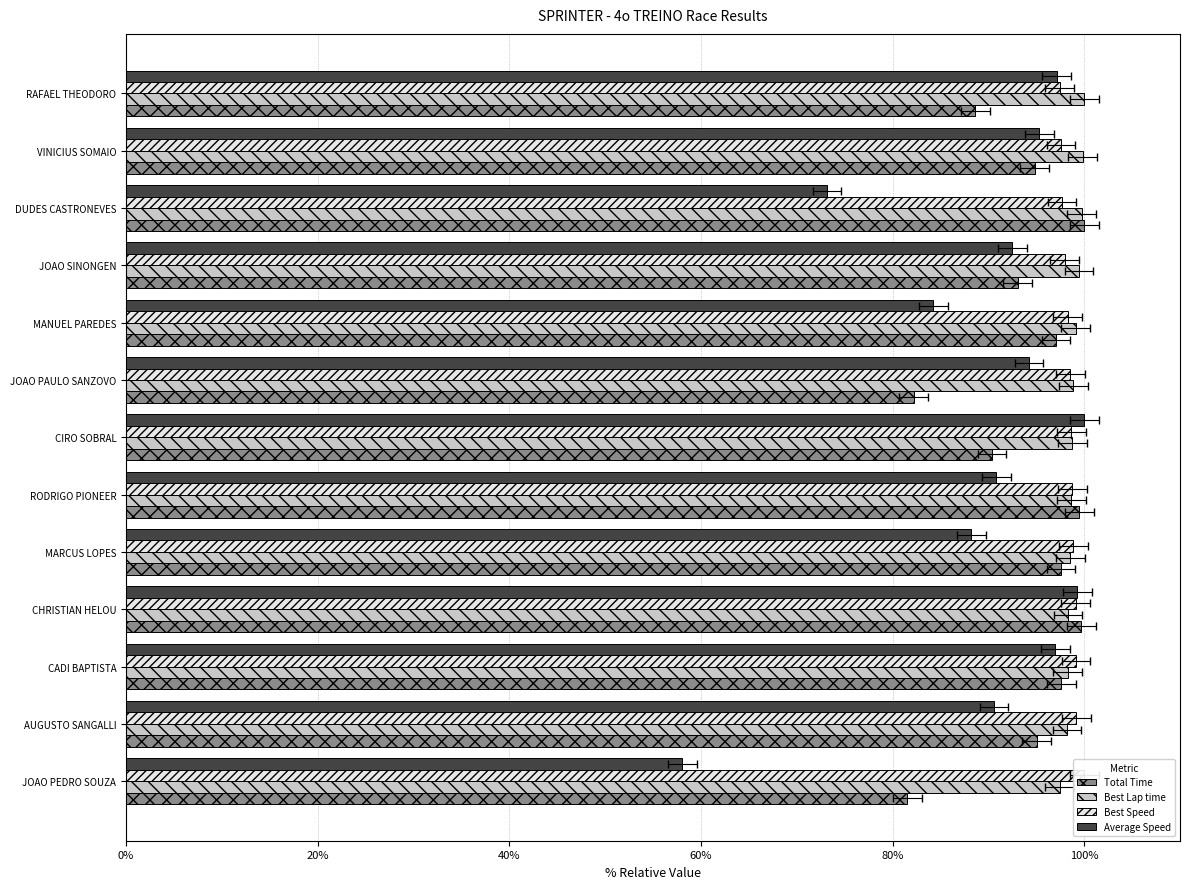

Reading left to right, transcribe all the data shown in this chart.

Total Time: 81.5	95.0	97.6	99.7	97.6	99.5	90.4	82.2	97.0	93.1	100.0	94.8	88.6
Best Lap time: 97.4	98.2	98.3	98.3	98.5	98.7	98.8	98.9	99.1	99.5	99.7	99.9	100.0
Best Speed: 100.0	99.2	99.1	99.1	98.9	98.7	98.6	98.6	98.3	98.0	97.7	97.6	97.4
Average Speed: 58.1	90.6	97.0	99.3	88.2	90.8	100.0	94.2	84.3	92.5	73.2	95.3	97.1